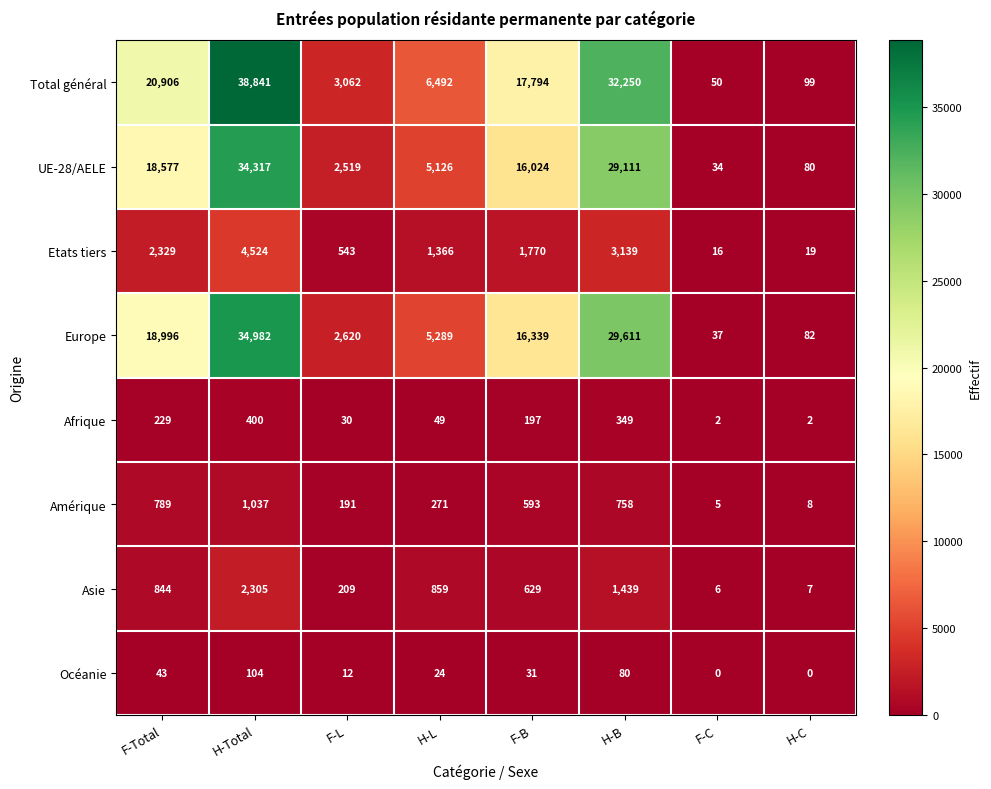

Which label corresponds to the largest value in the chart?

H-Total